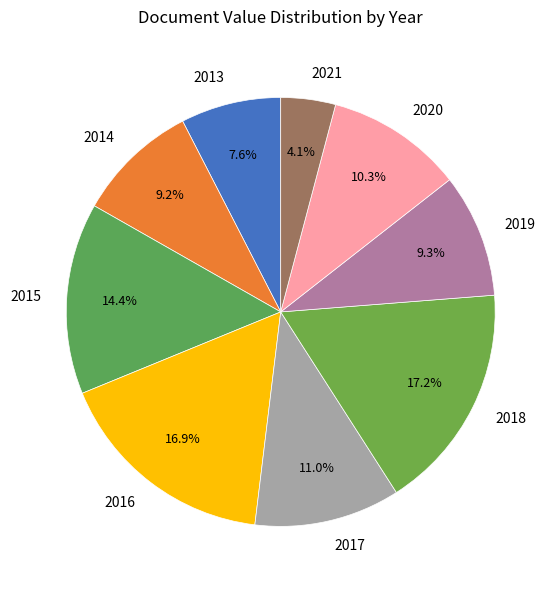

Is there any slice that represents more than half of the pie?

No